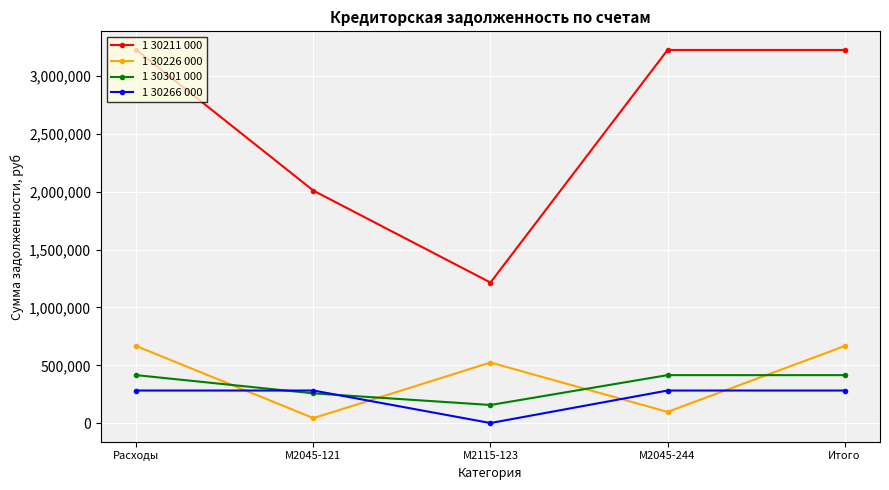

True or false: 1 30211 000 and 1 30301 000 intersect in this chart.

False